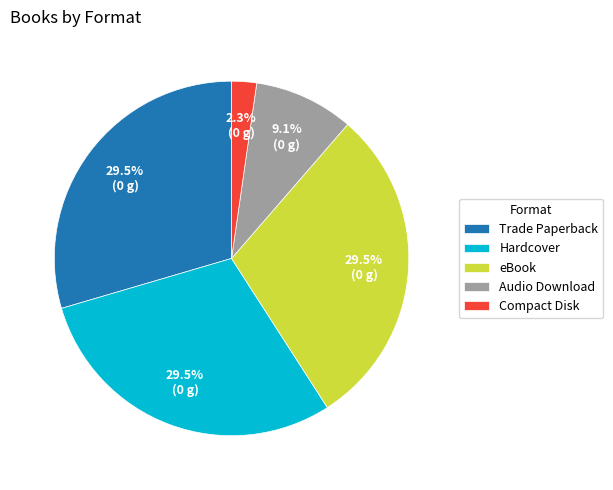

How many slices are in this pie chart?

5